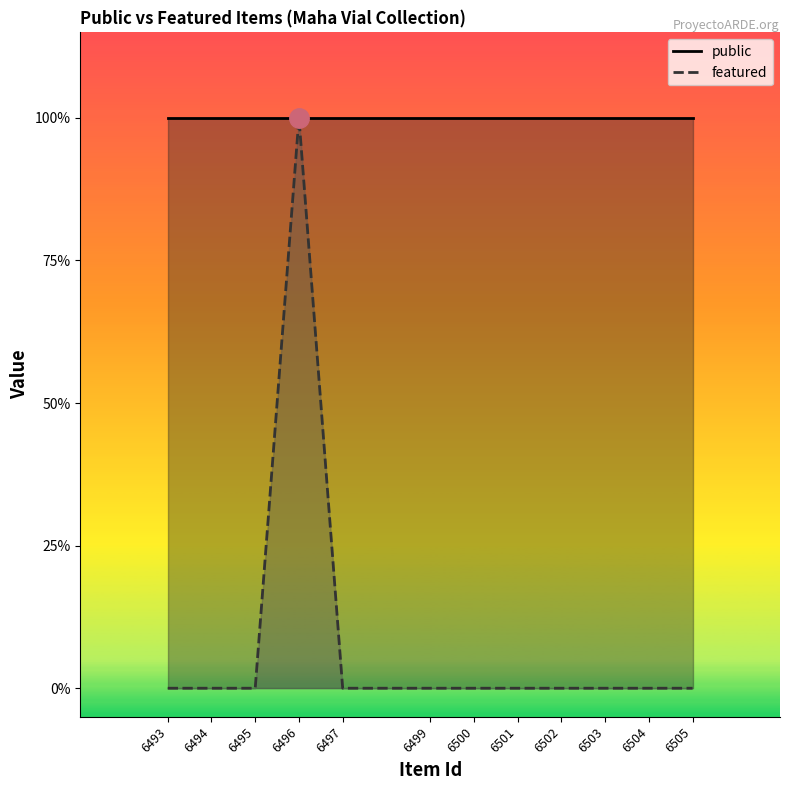

Which category has the lowest value across all series?

6493